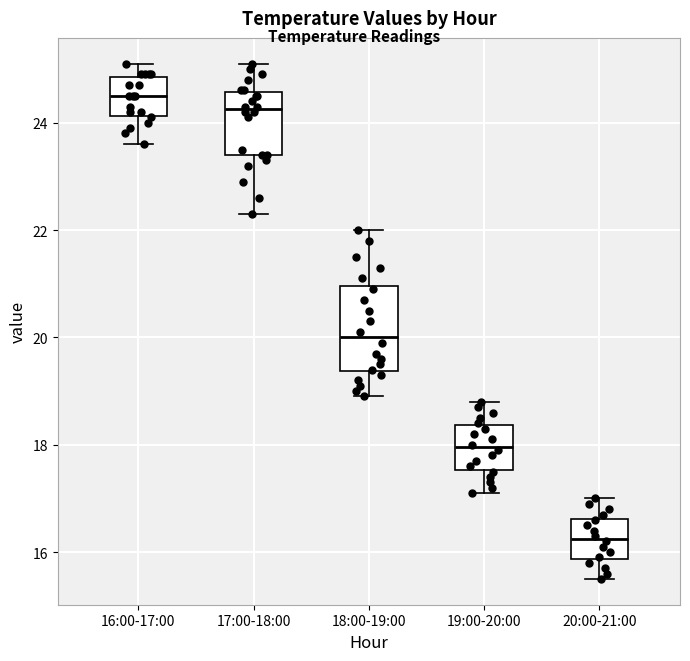

Reading left to right, transcribe this box plot: for each box, give where its median line is, the range the box spans, and where its two whiskers end, as read against the y-axis. The values are not printed on the chart, so give them approximately, as read against the axis.

16:00-17:00: median 24.6, box 24.2 to 24.8, whiskers 23.6 to 25.2
17:00-18:00: median 24.2, box 23.4 to 24.6, whiskers 22.4 to 25.2
18:00-19:00: median 20.0, box 19.4 to 21.0, whiskers 19.0 to 22.0
19:00-20:00: median 18.0, box 17.6 to 18.4, whiskers 17.2 to 18.8
20:00-21:00: median 16.2, box 15.8 to 16.6, whiskers 15.6 to 17.0